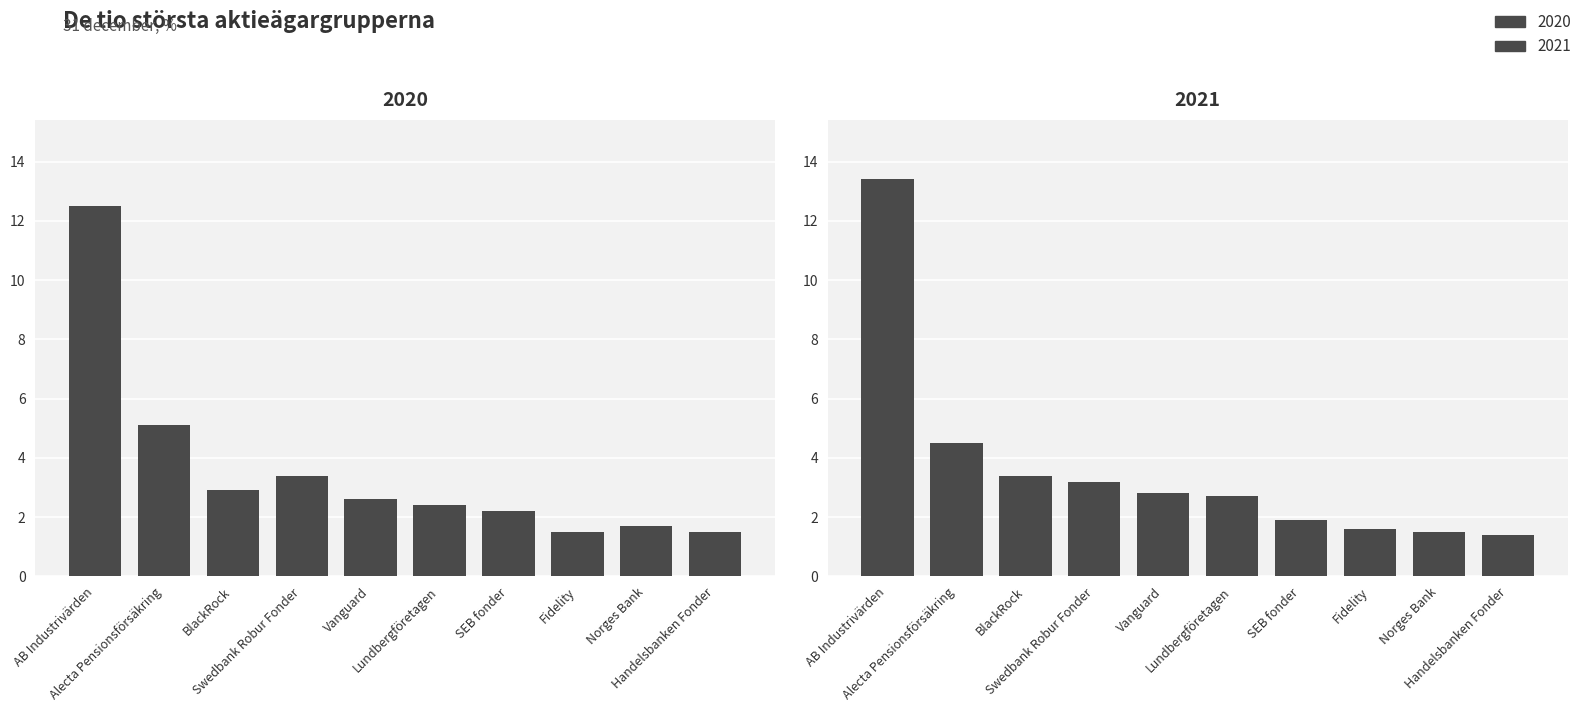

Which series has the largest total across all categories?

2021